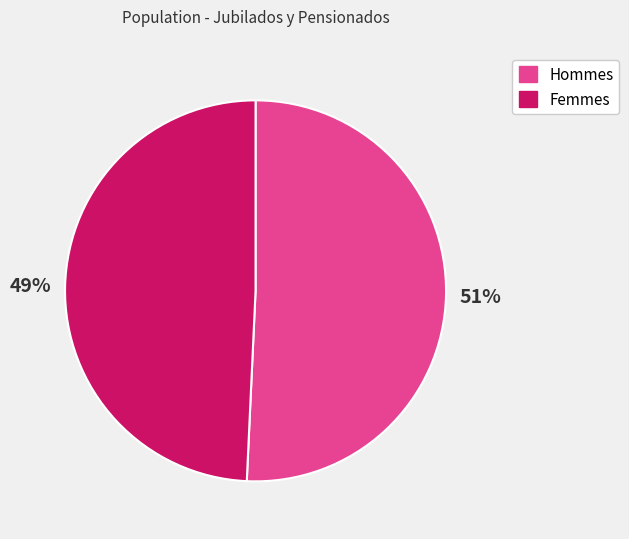

Does any single category account for the majority?

Yes